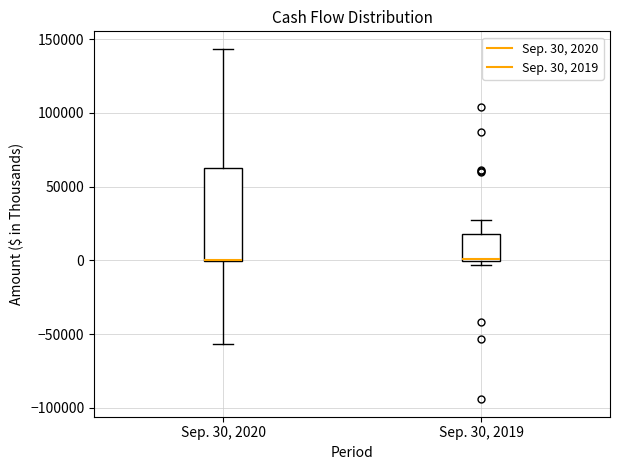

Comparing the boxes themselves (not the whiskers), which one is the tallest?

Sep. 30, 2020